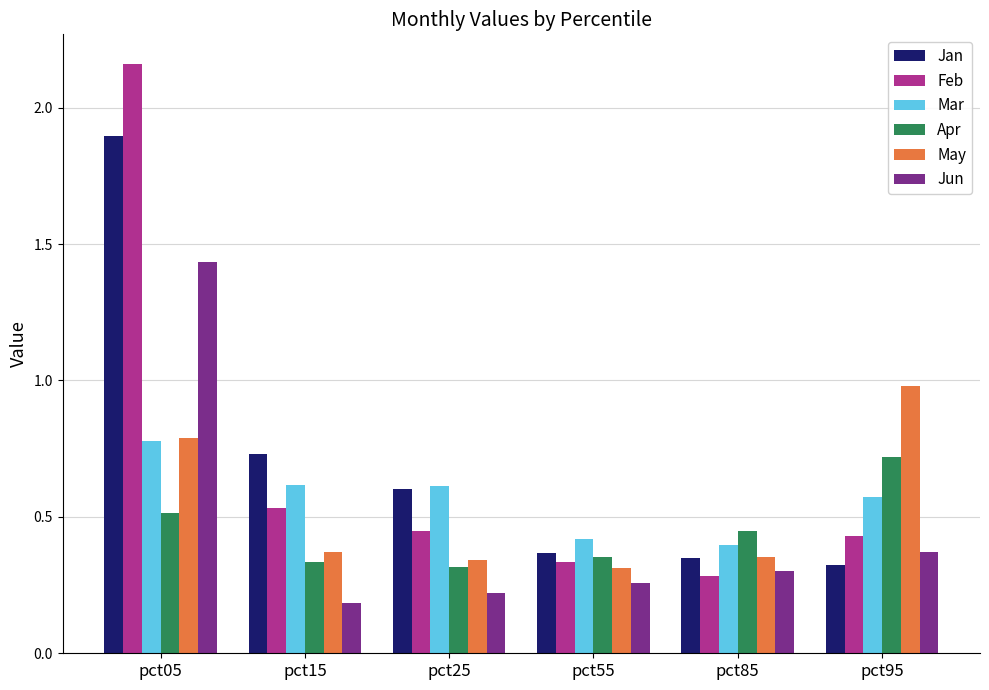

The value of Feb at pct15 is 0.5. True or false?

True